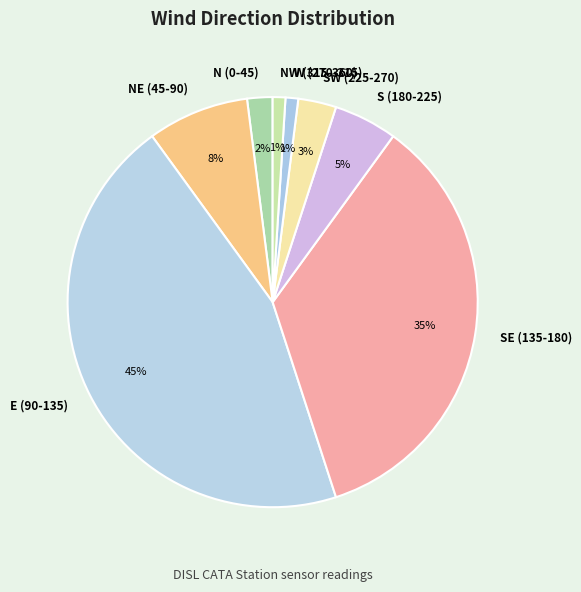

What is the largest slice in the pie chart?

E (90-135)